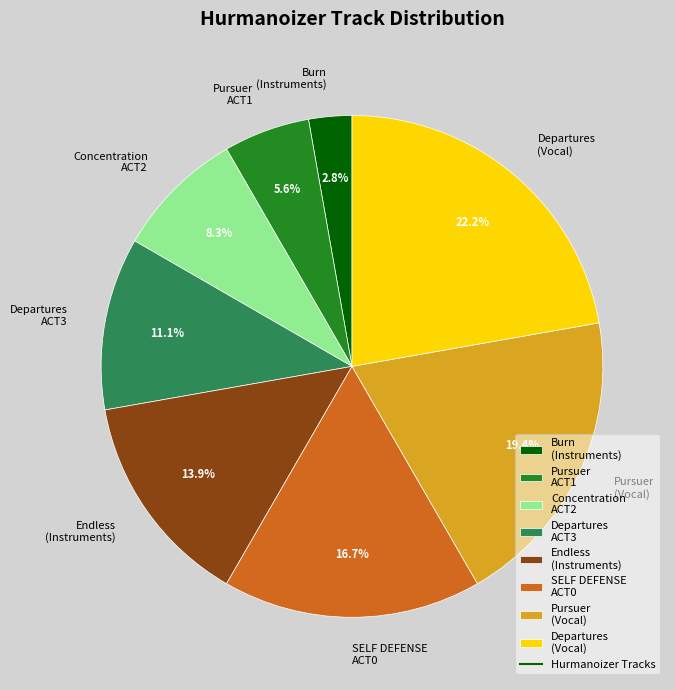

Do Pursuer (Vocal) and Departures (Vocal) together represent more than half of the pie?

No